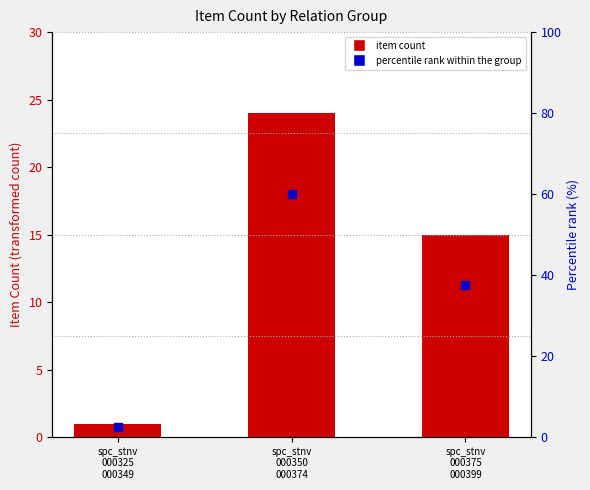

Which series has the largest total across all categories?

Percentile rank